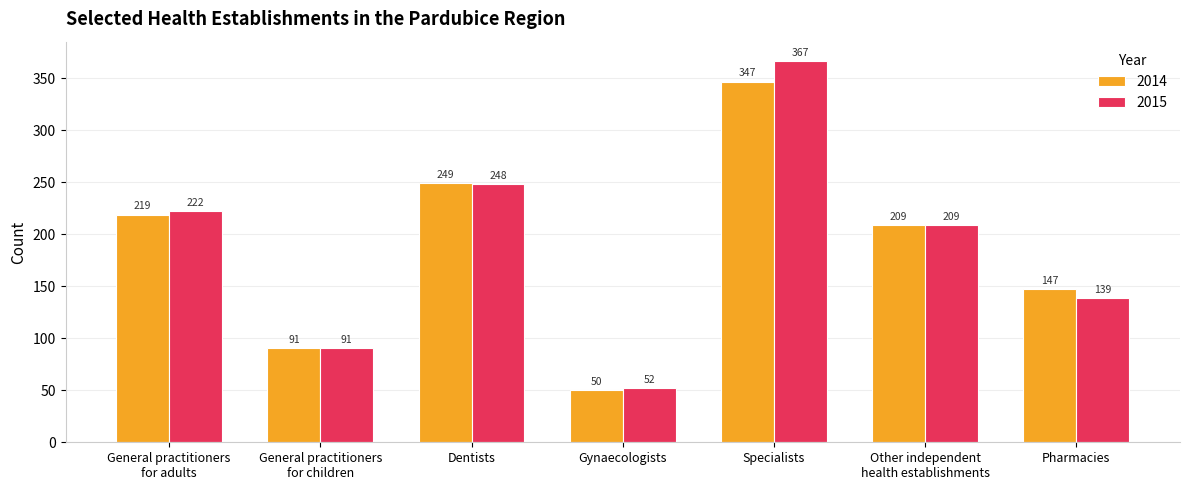

Rank the series at Dentists from lowest to highest value.

2015, 2014